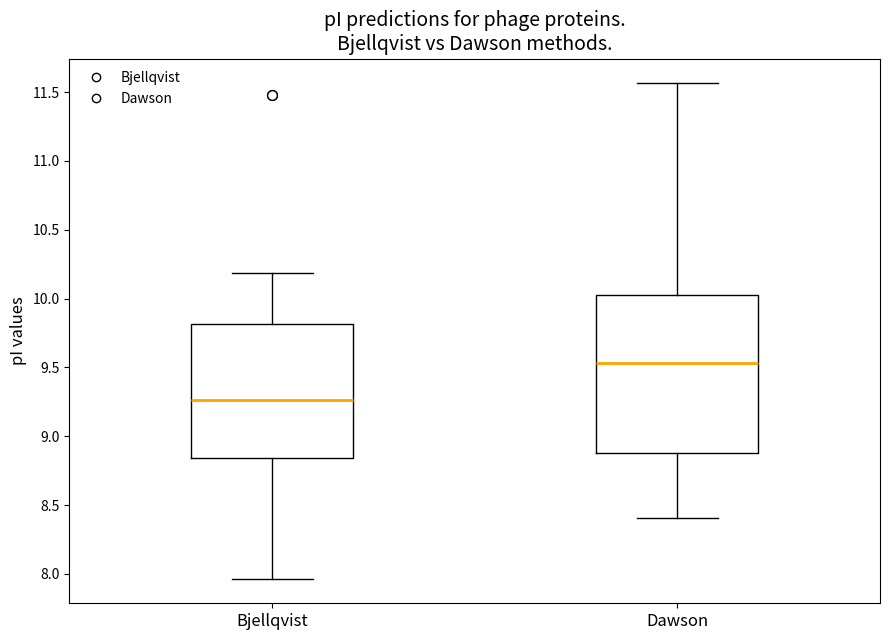

Reading left to right, read every box against the y-axis: the position of its median line, the range the box covers, and the ends of its whiskers. The values are not printed on the chart, so give them approximately, as read against the axis.

Bjellqvist: median 9.25, box 8.85 to 9.80, whiskers 7.95 to 10.20
Dawson: median 9.55, box 8.90 to 10.00, whiskers 8.40 to 11.55